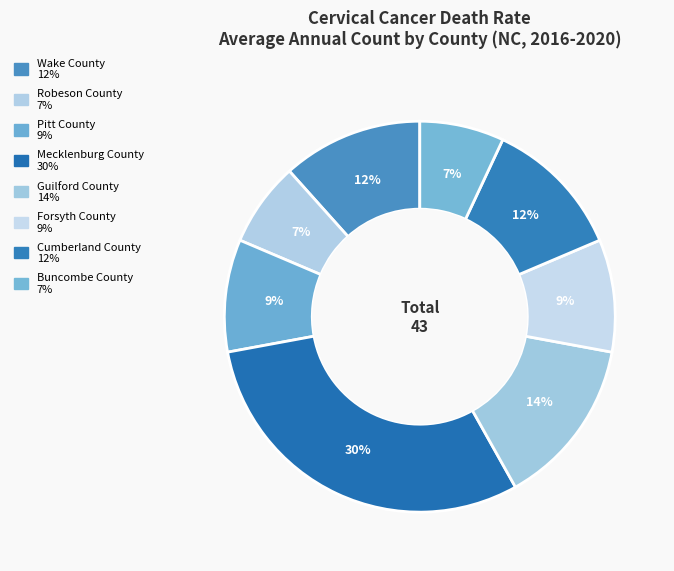

True or false: Robeson County accounts for 15% of the total.

False